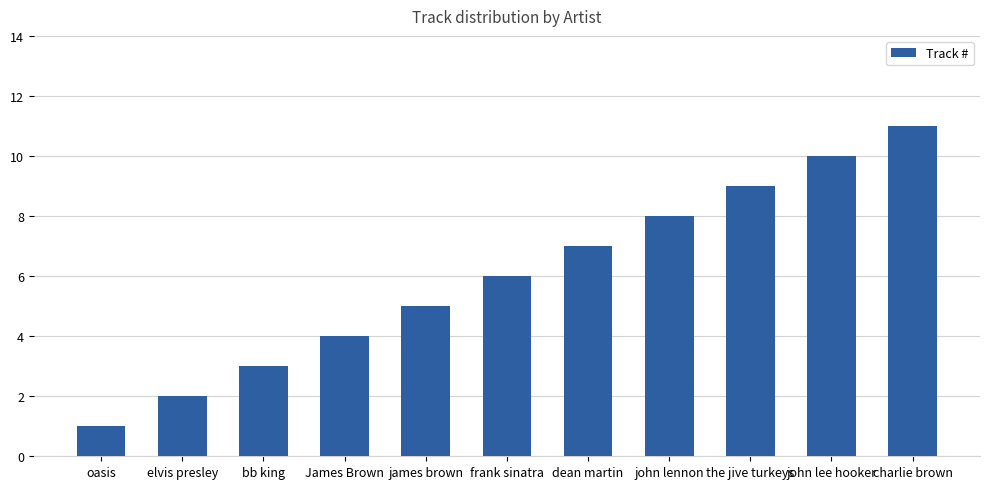

Reading left to right, transcribe all the data shown in this chart.

1	2	3	4	5	6	7	8	9	10	11